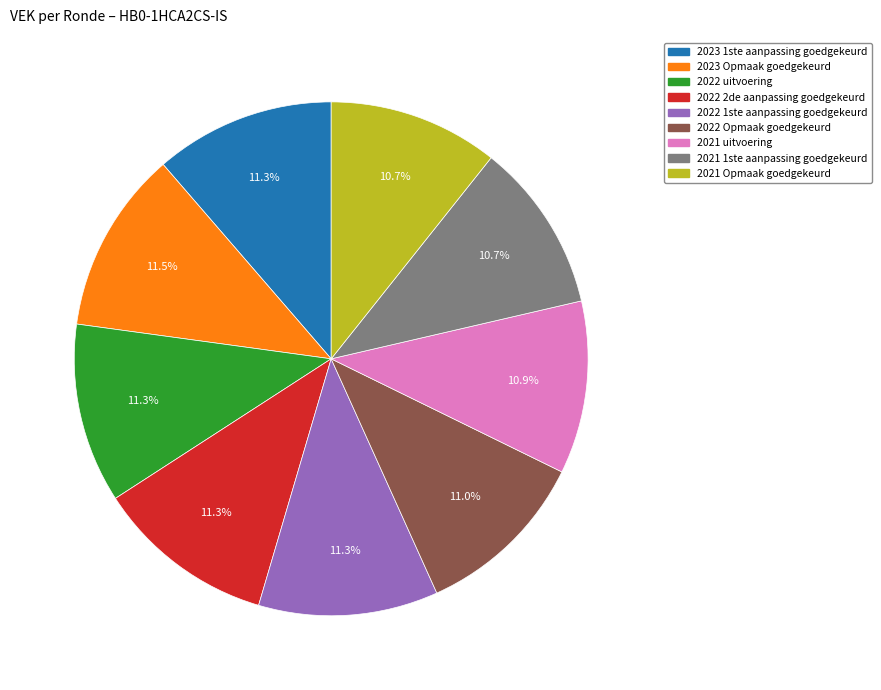

Is there any slice that represents more than half of the pie?

No